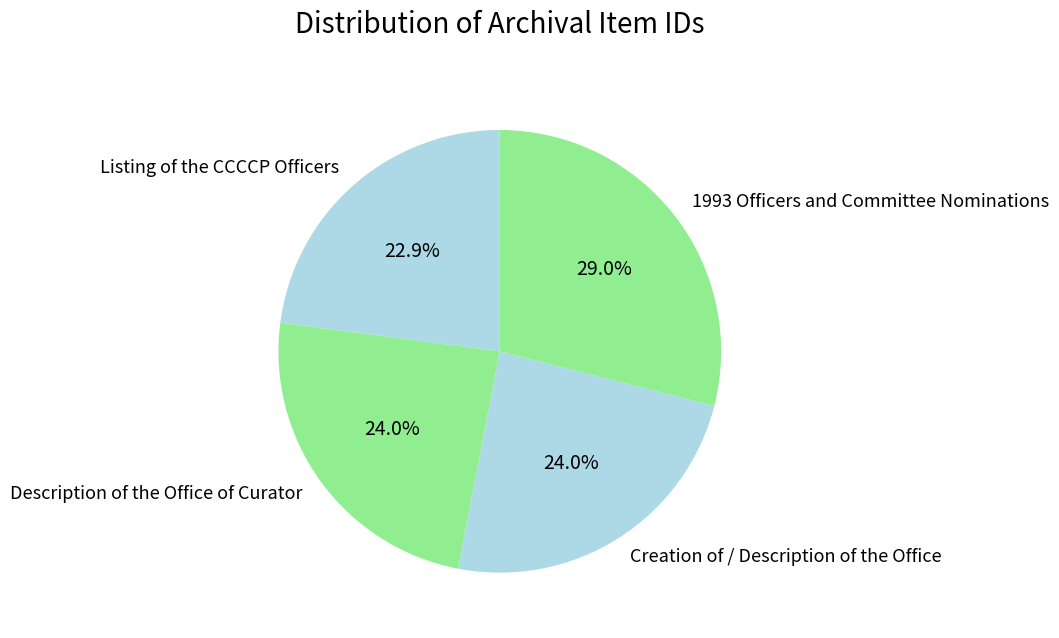

How many slices are in this pie chart?

4